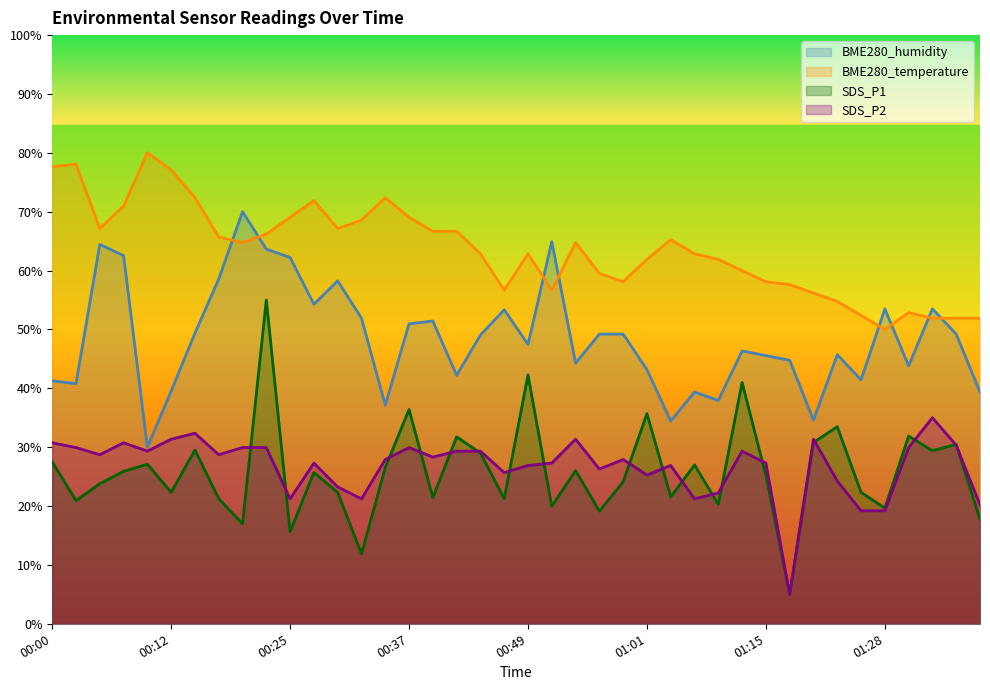

The SDS_P2 series shows 29.9 at 00:37. True or false?

True